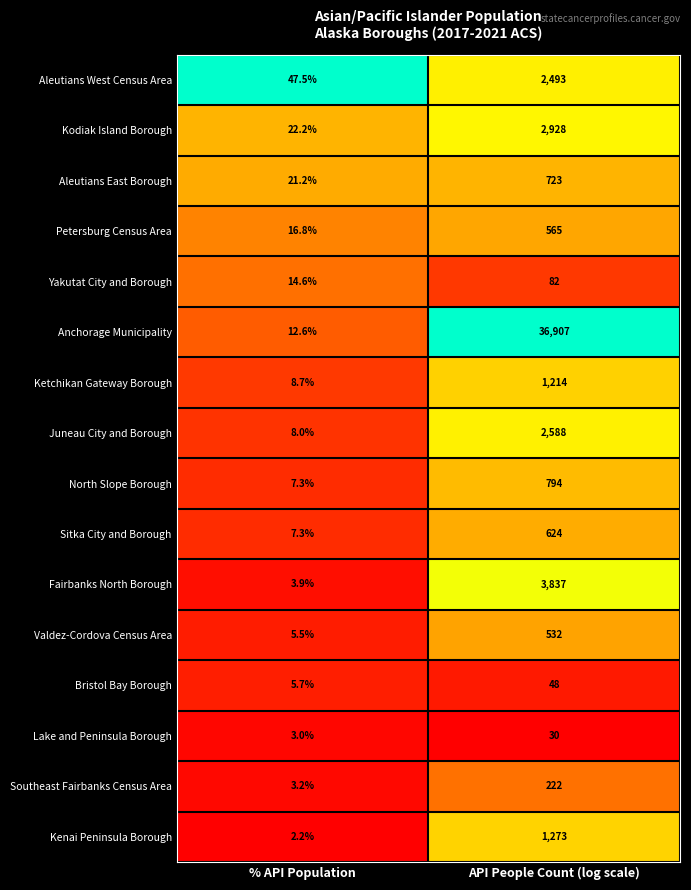

What is the greatest value displayed?

36907.0